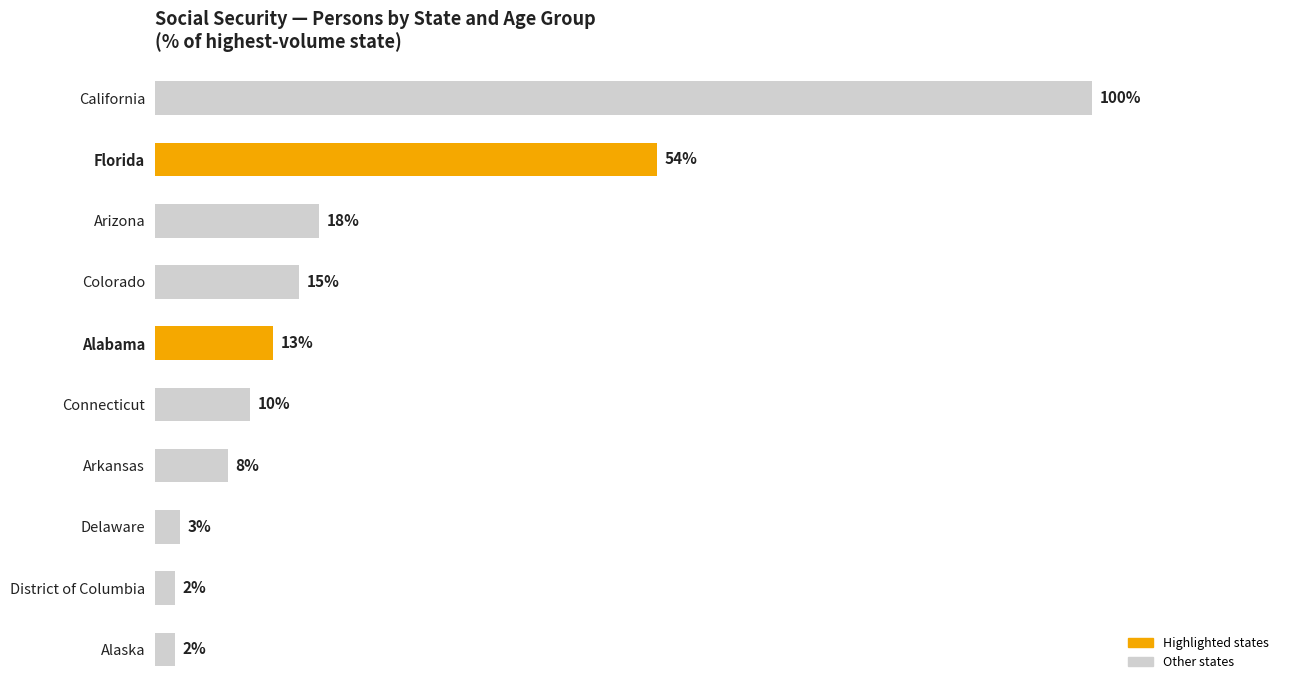

Does the chart contain any negative values?

No